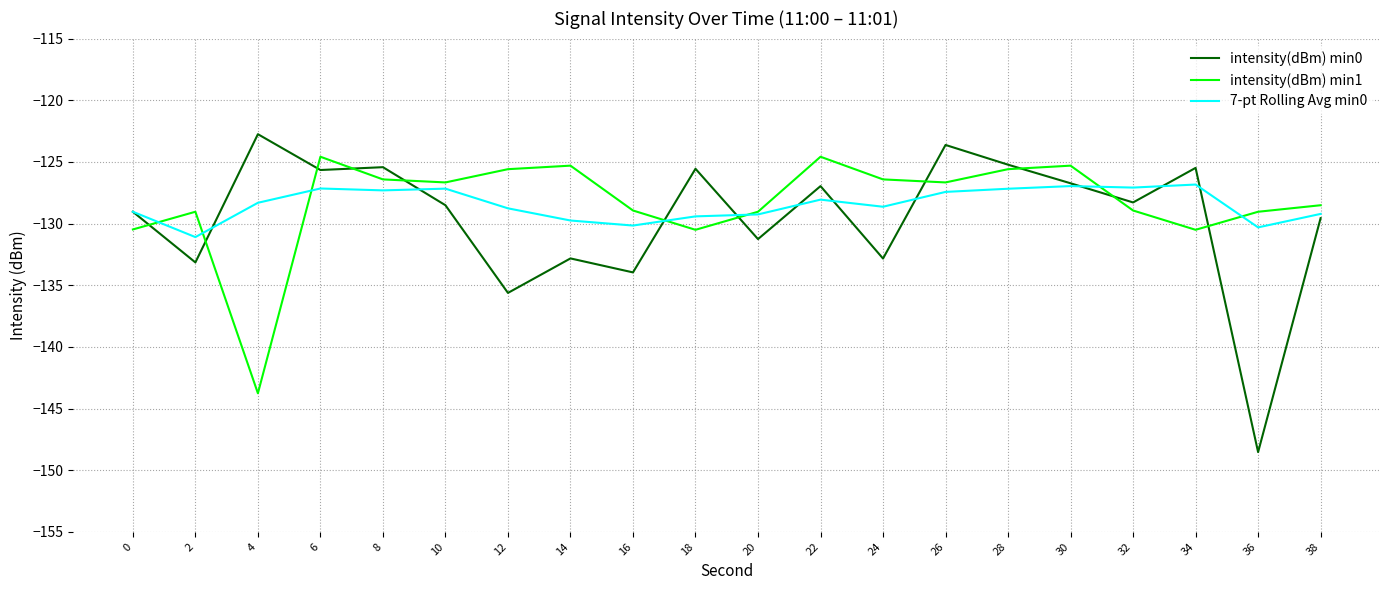

List the series in order of their peak value, highest first.

intensity(dBm) min0, intensity(dBm) min1, 7-pt Rolling Avg min0